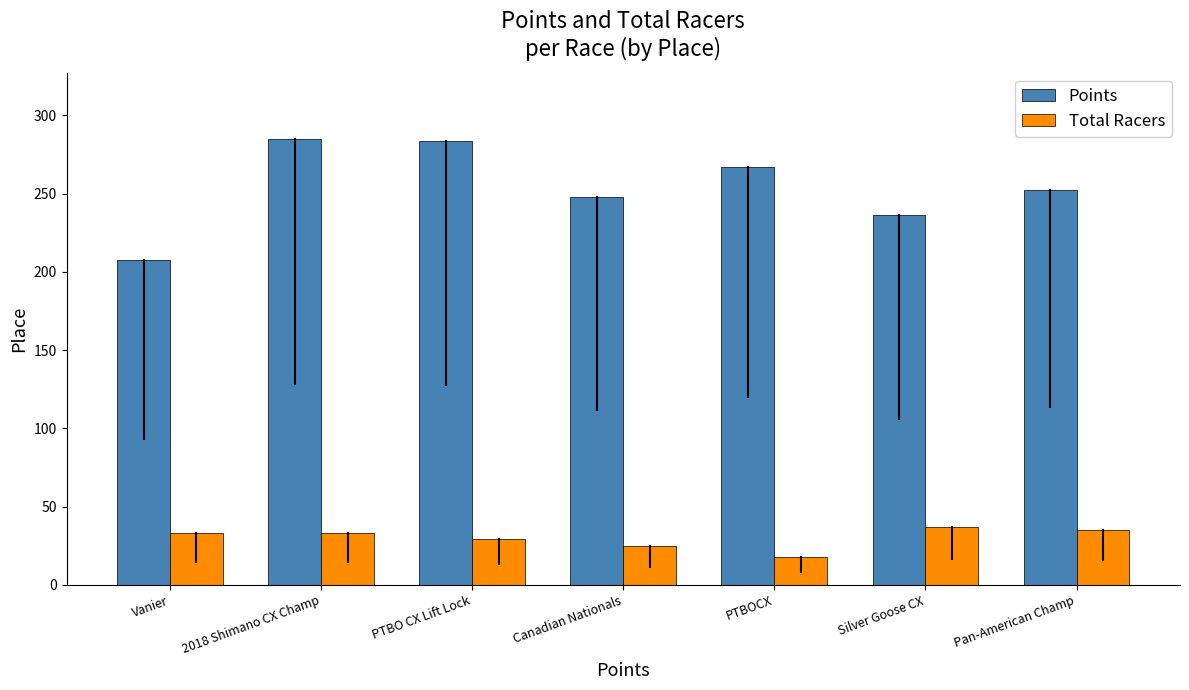

At PTBOCX, list the series in order from largest to smallest.

Points, Total Racers